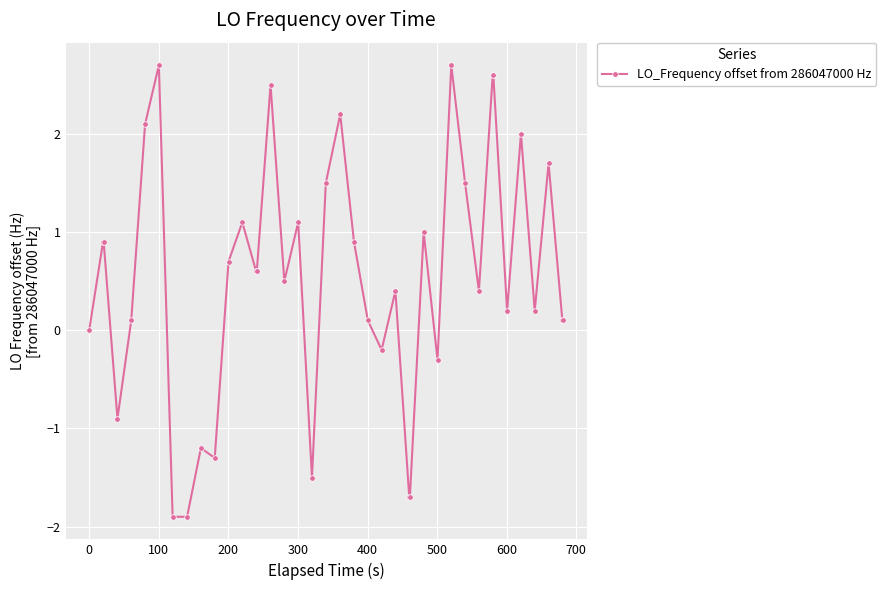

What is the value of the 10th point from the left?

-1.2